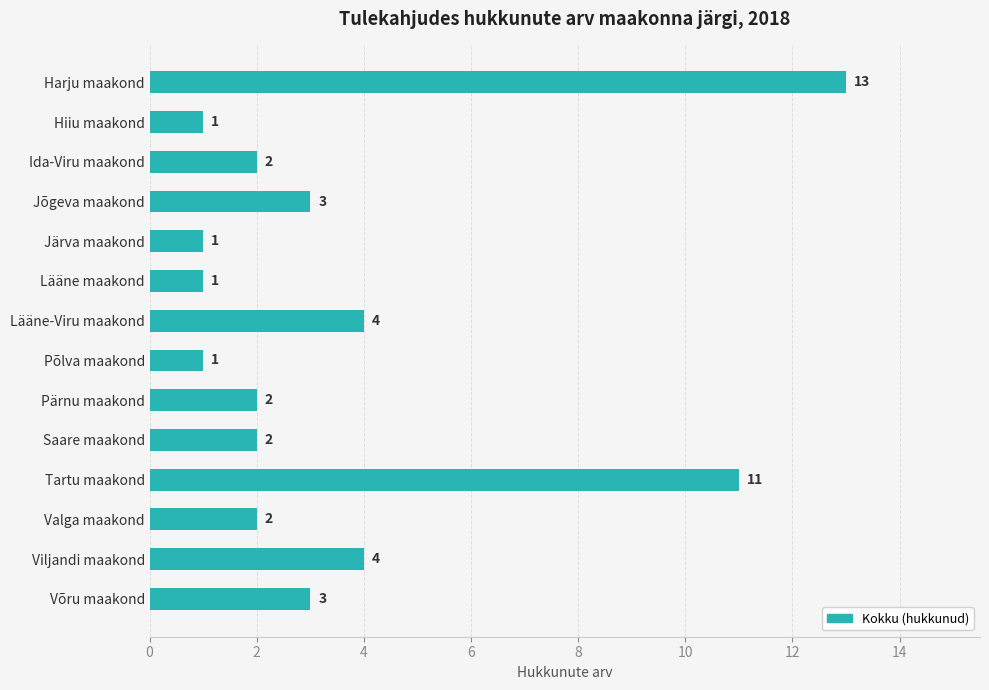

True or false: the data shows 7 at Lääne-Viru maakond.

False